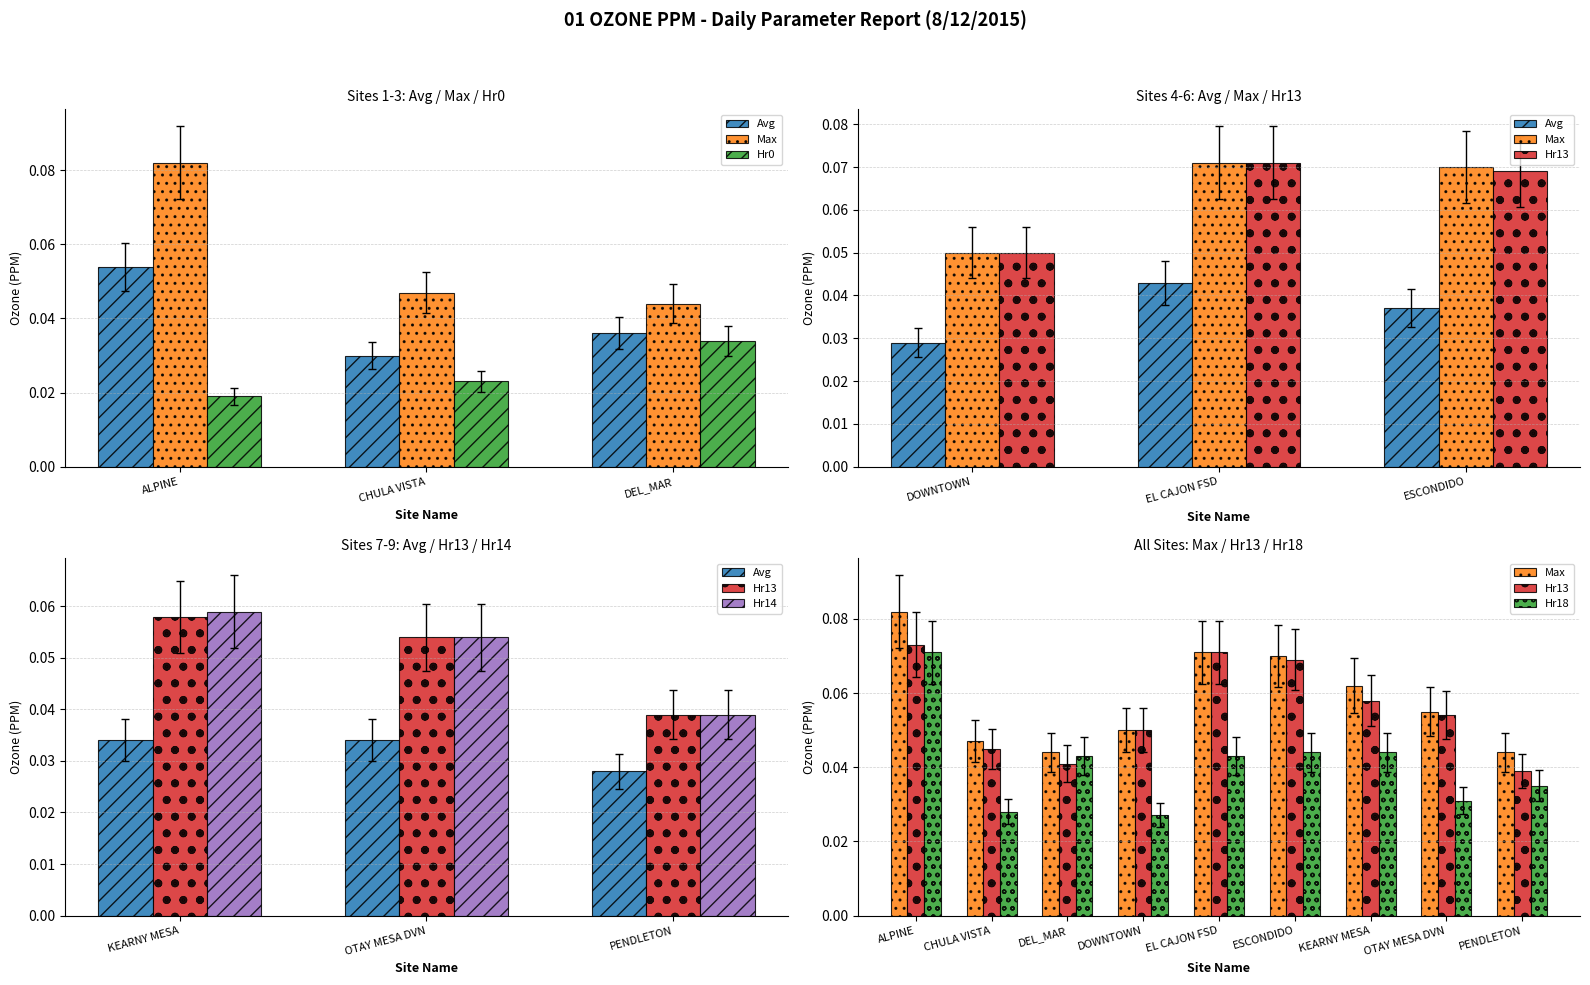

At which category is the sum across all series the highest?

ALPINE